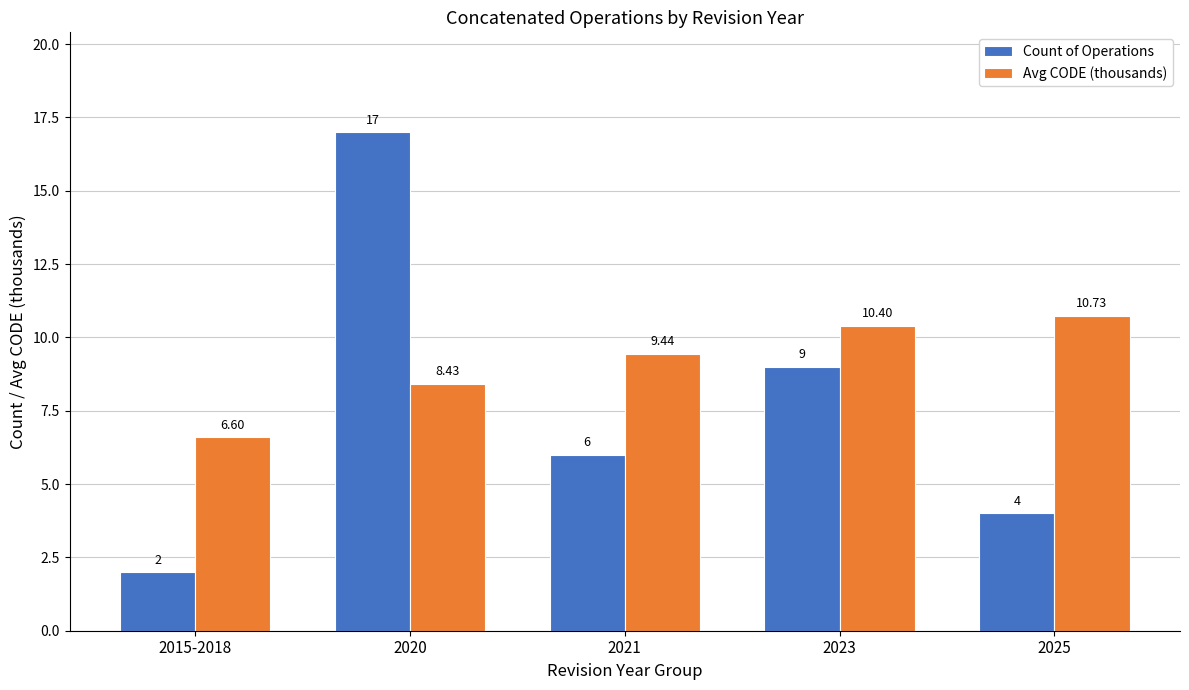

What are all the series names shown in the legend?

Count of Operations, Avg CODE (thousands)